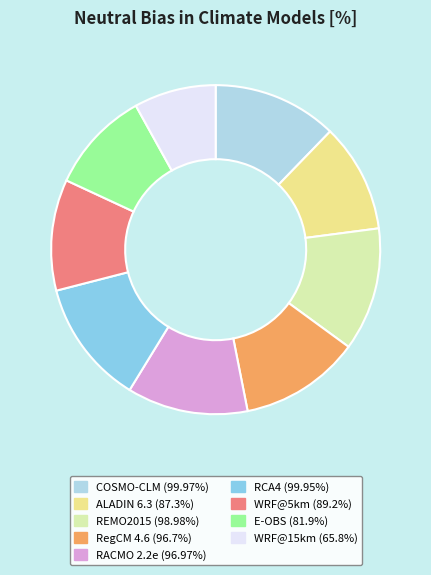

Is ALADIN 6.3 (87.3%) the majority of the pie?

No